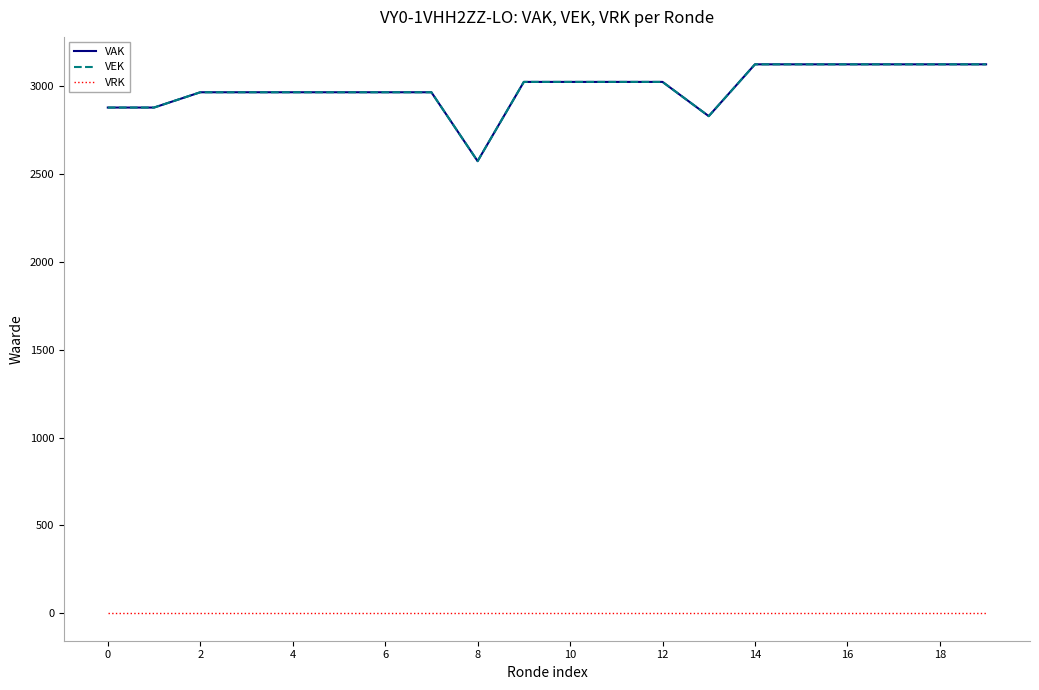

Does the chart display data point markers on the line(s)?

No